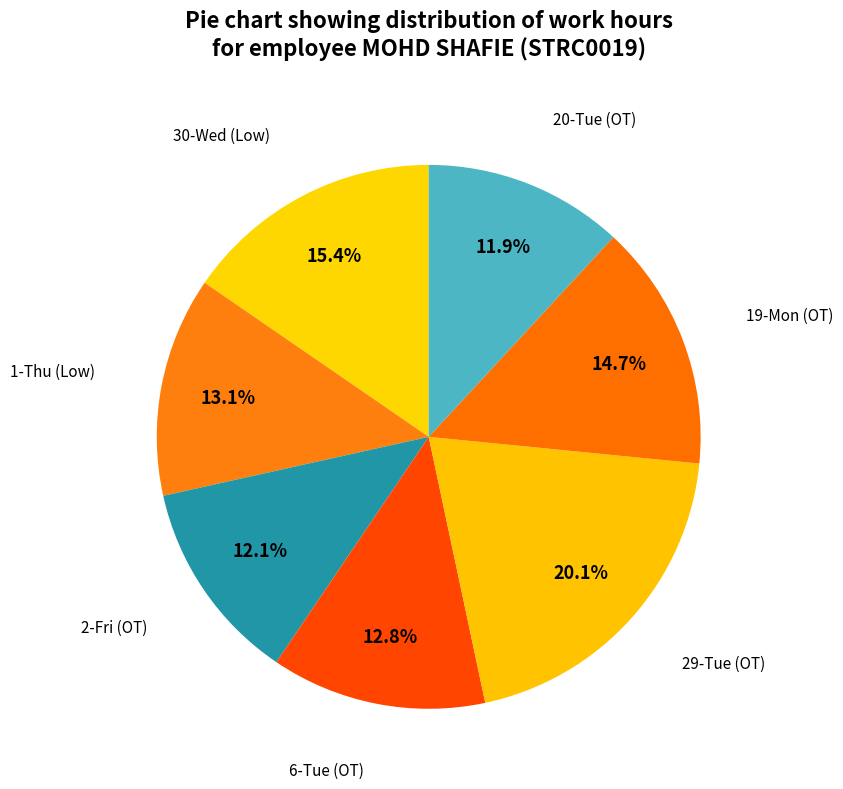

To the nearest percent, what is the difference between the largest and smallest slice percentages?

8%